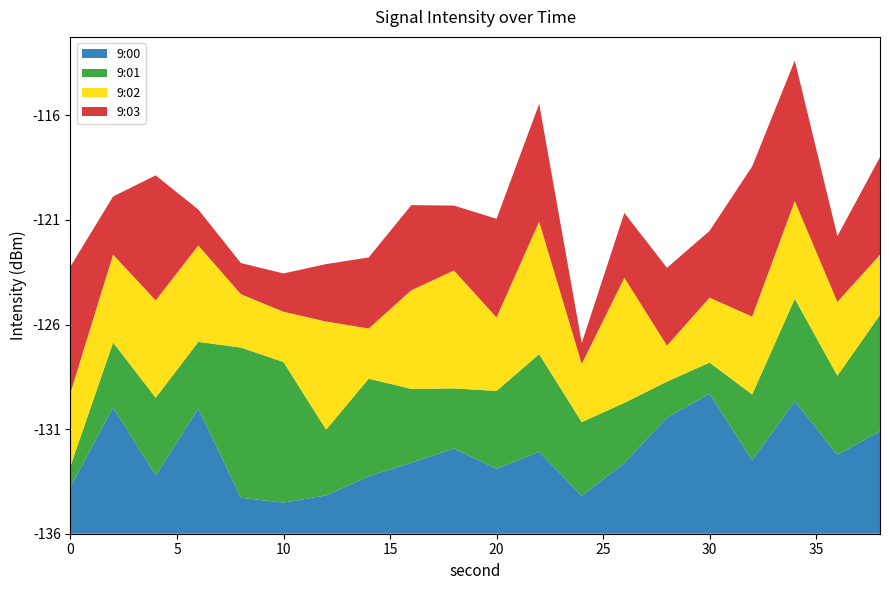

Does the chart have visible grid lines?

No